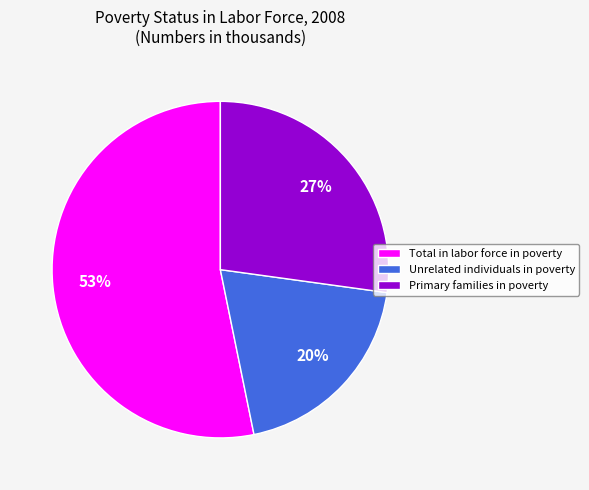

To the nearest percent, what is the combined percentage of Total in labor force in poverty and Primary families in poverty?

80%